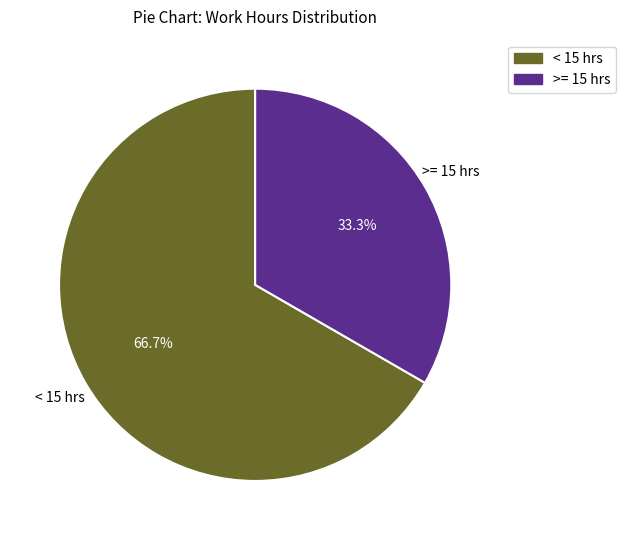

Is there a majority slice in this chart?

Yes